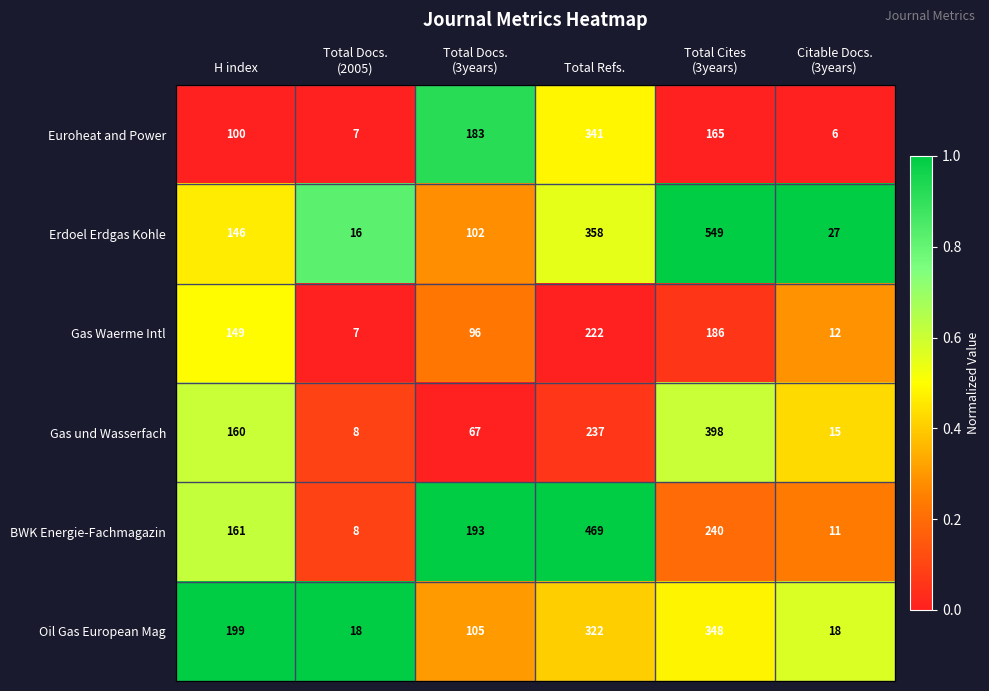

What is the smallest value displayed?

6